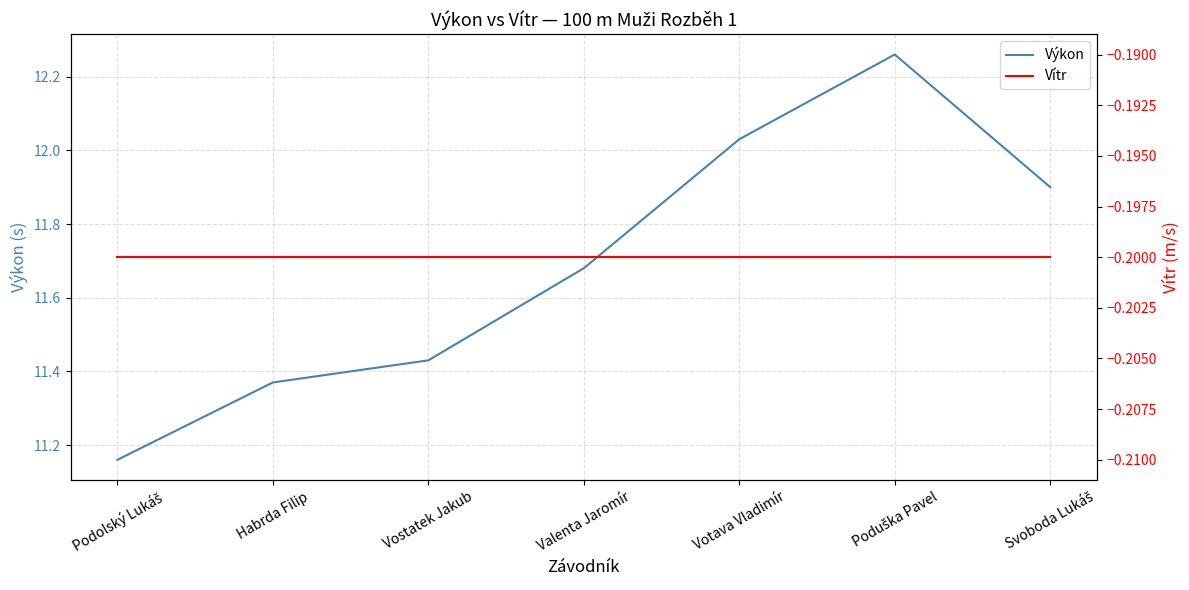

What is the label of the 7th point from the right?

Podolský Lukáš